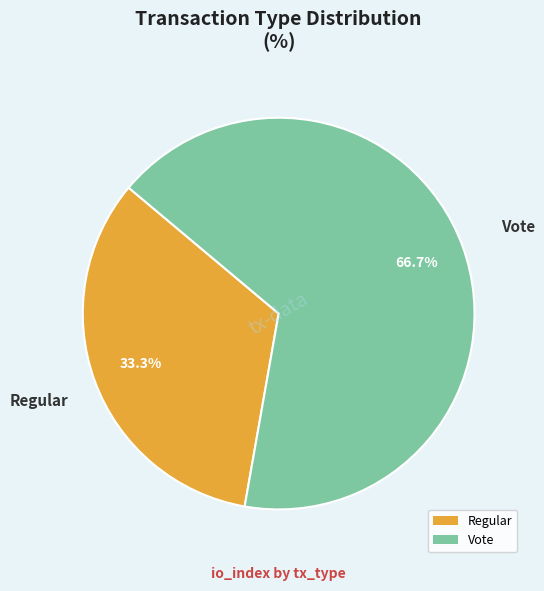

Does Regular account for over 50% of the chart?

No